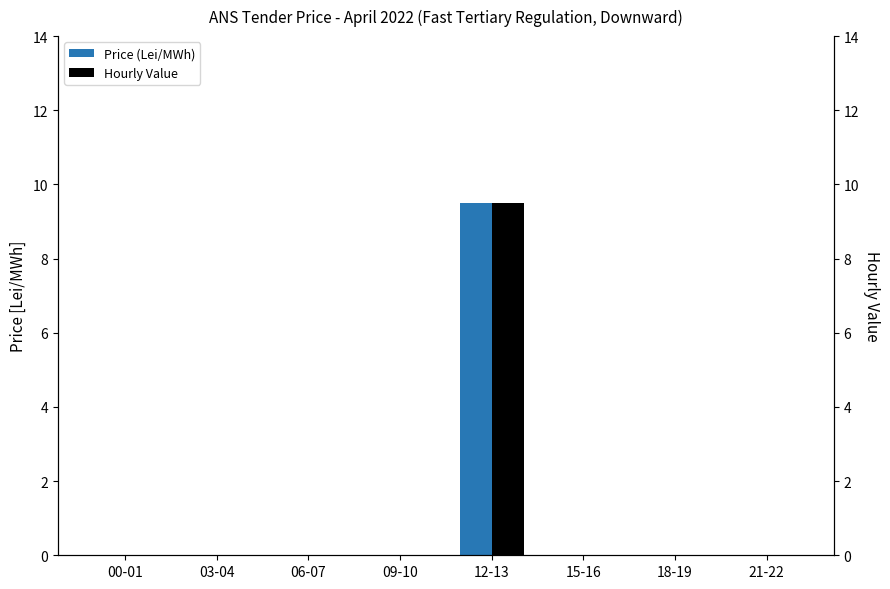

Count the number of categories in the chart.

8